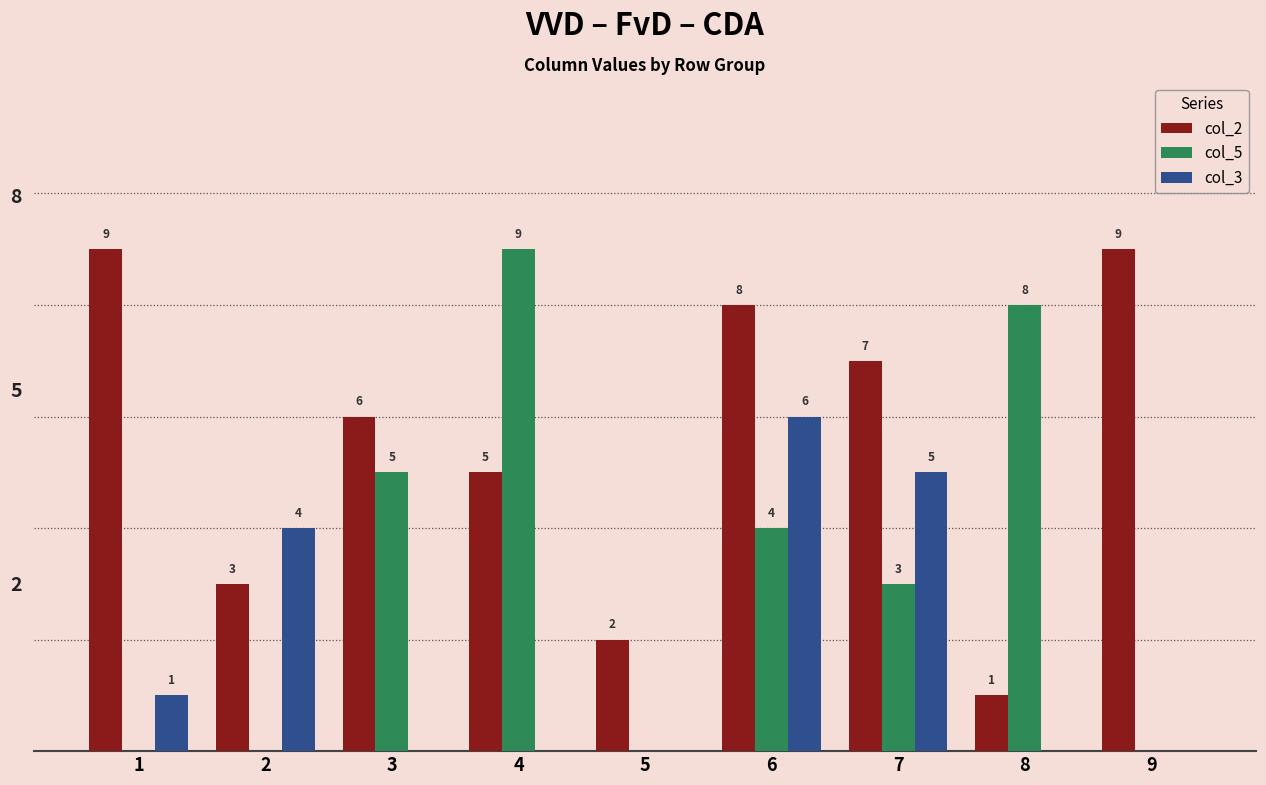

Are the bars grouped side by side (vs. stacked)?

Yes